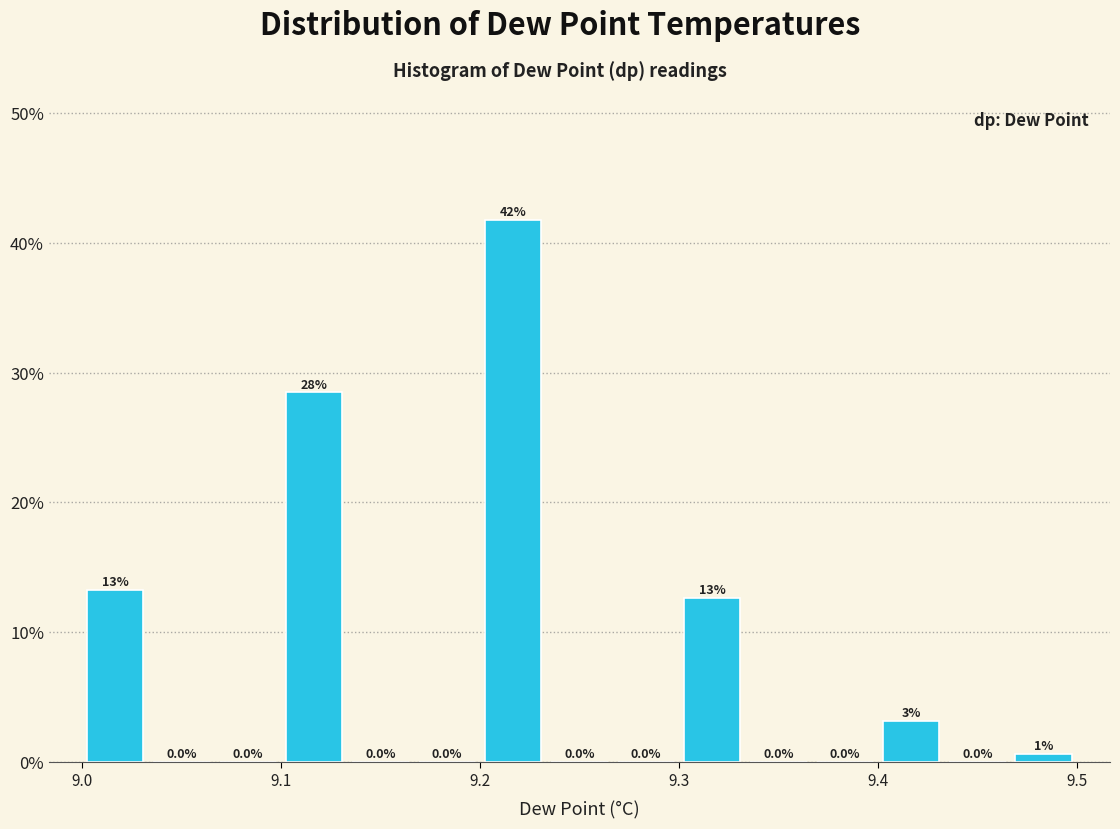

Around what value on the x-axis is the tallest bar? Give the approximate position of its centre, as read against the axis.

9.22